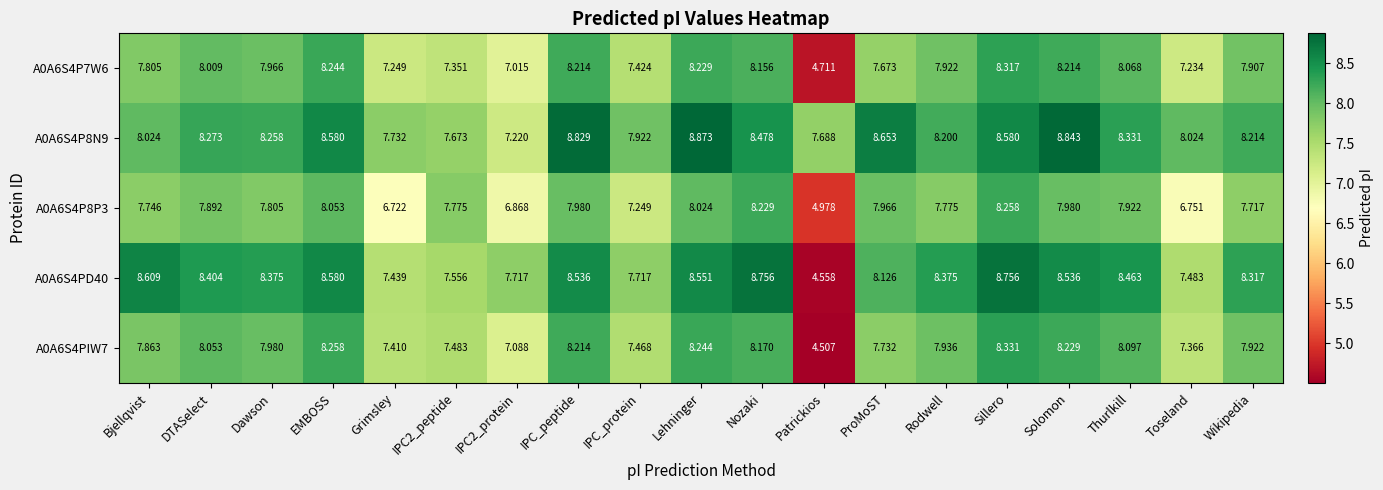

Where does the A0A6S4PIW7 series first go above 7?

Bjellqvist